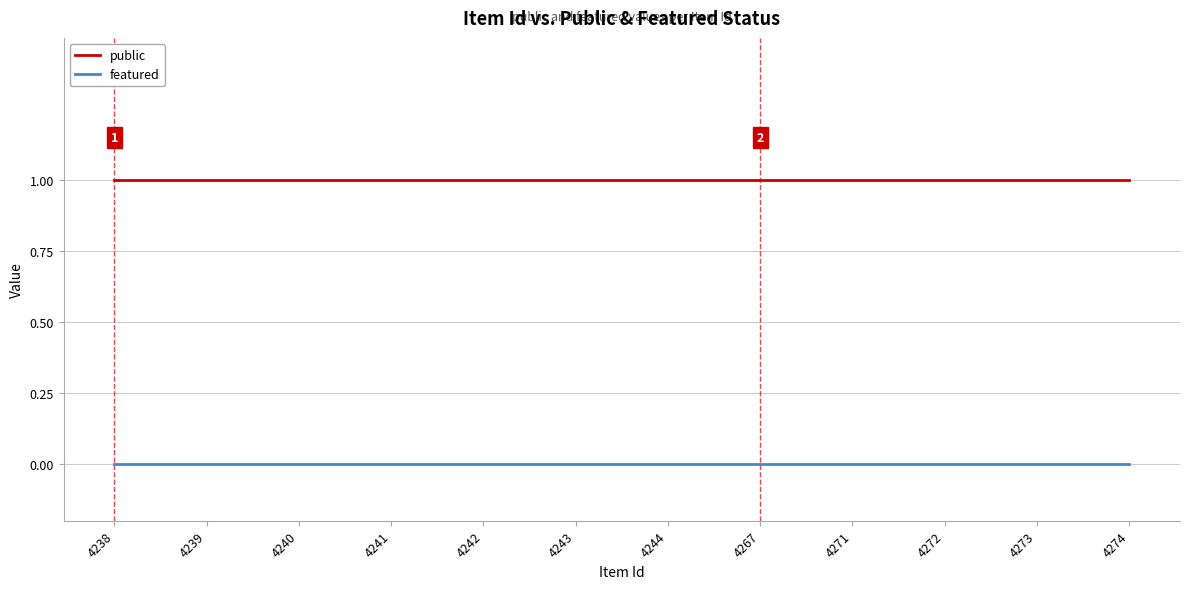

Does the chart display data point markers on the line(s)?

No